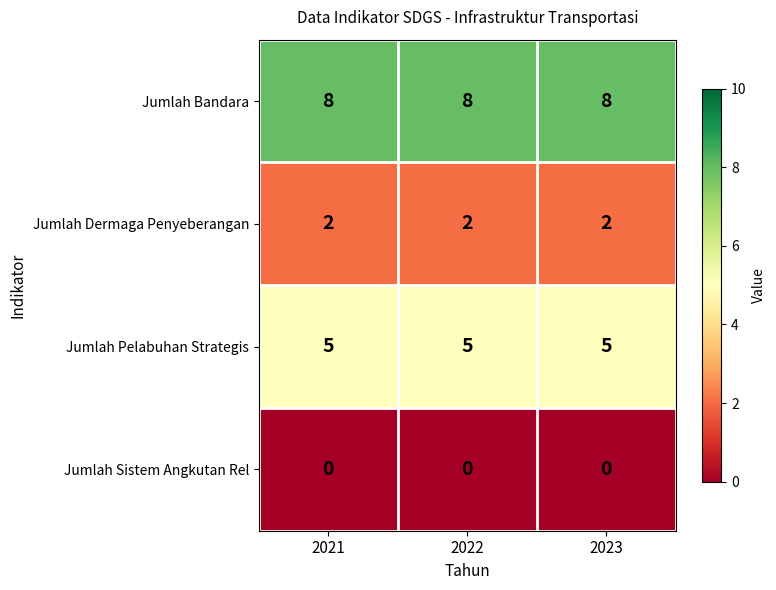

Is the value of Jumlah Sistem Angkutan Rel at 2021 greater than the value of Jumlah Dermaga Penyeberangan at 2022?

No